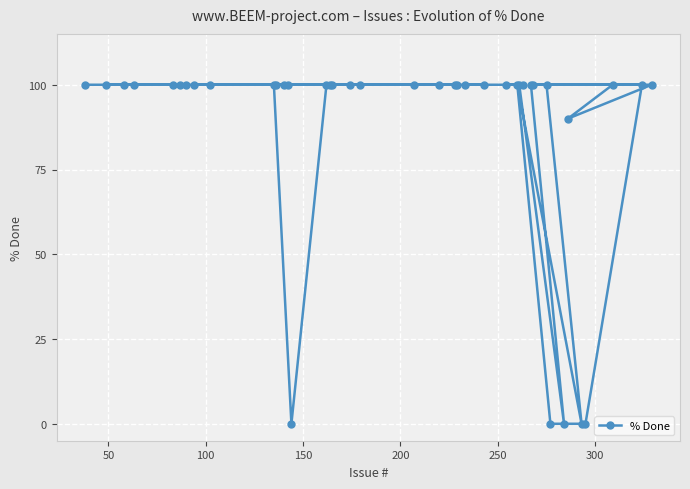

What is the value of the 7th point from the left?

100